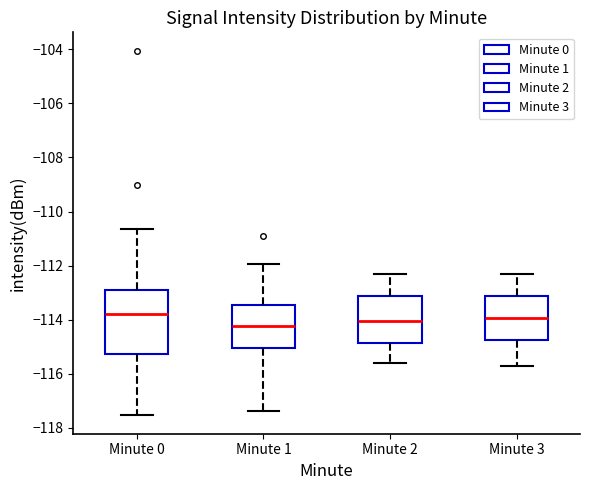

Which box is the tallest, from its lower edge to its upper edge?

Minute 0